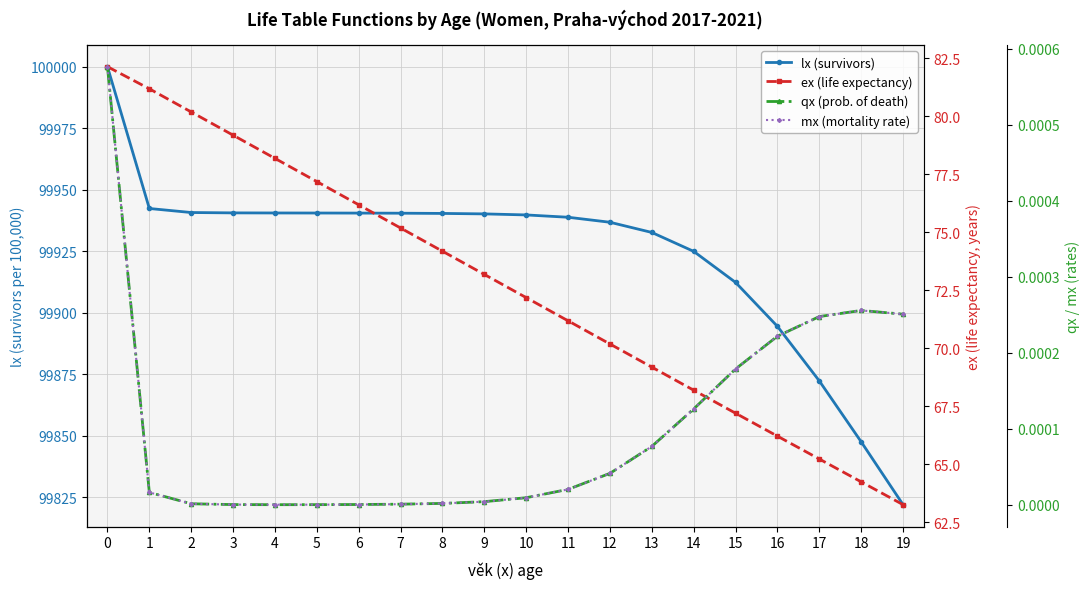

Reading left to right, transcribe all the data shown in this chart.

lx (survivors): 0=100000.0	1=99942.4	2=99940.8	3=99940.6	4=99940.6	5=99940.6	6=99940.5	7=99940.5	8=99940.4	9=99940.2	10=99939.8	11=99938.8	12=99936.8	13=99932.7	14=99925.0	15=99912.4	16=99894.5	17=99872.3	18=99847.6	19=99822.1
ex (life expectancy): 0=82.1	1=81.2	2=80.2	3=79.2	4=78.2	5=77.2	6=76.2	7=75.2	8=74.2	9=73.2	10=72.2	11=71.2	12=70.2	13=69.2	14=68.2	15=67.2	16=66.2	17=65.2	18=64.2	19=63.3
qx (prob. of death): 0=0.0	1=0.0	2=0.0	3=0.0	4=0.0	5=0.0	6=0.0	7=0.0	8=0.0	9=0.0	10=0.0	11=0.0	12=0.0	13=0.0	14=0.0	15=0.0	16=0.0	17=0.0	18=0.0	19=0.0
mx (mortality rate): 0=0.0	1=0.0	2=0.0	3=0.0	4=0.0	5=0.0	6=0.0	7=0.0	8=0.0	9=0.0	10=0.0	11=0.0	12=0.0	13=0.0	14=0.0	15=0.0	16=0.0	17=0.0	18=0.0	19=0.0